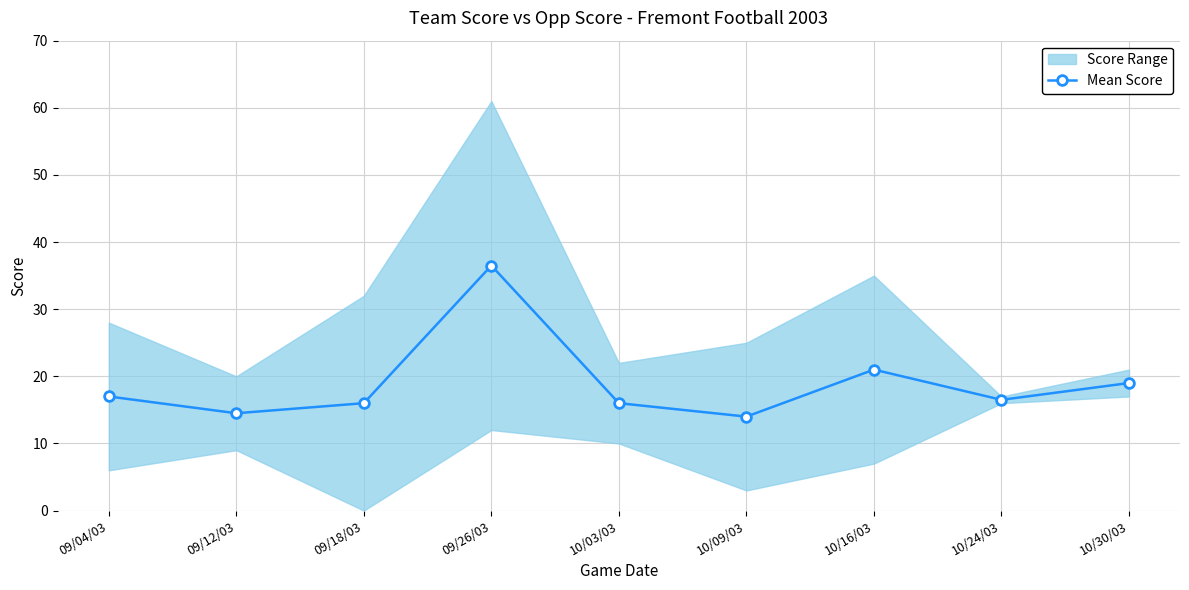

What value does the data have at 09/12/03?

14.5